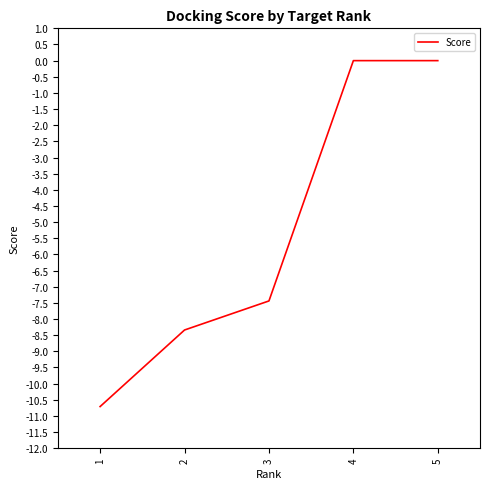

What is the smallest value displayed?

-10.7